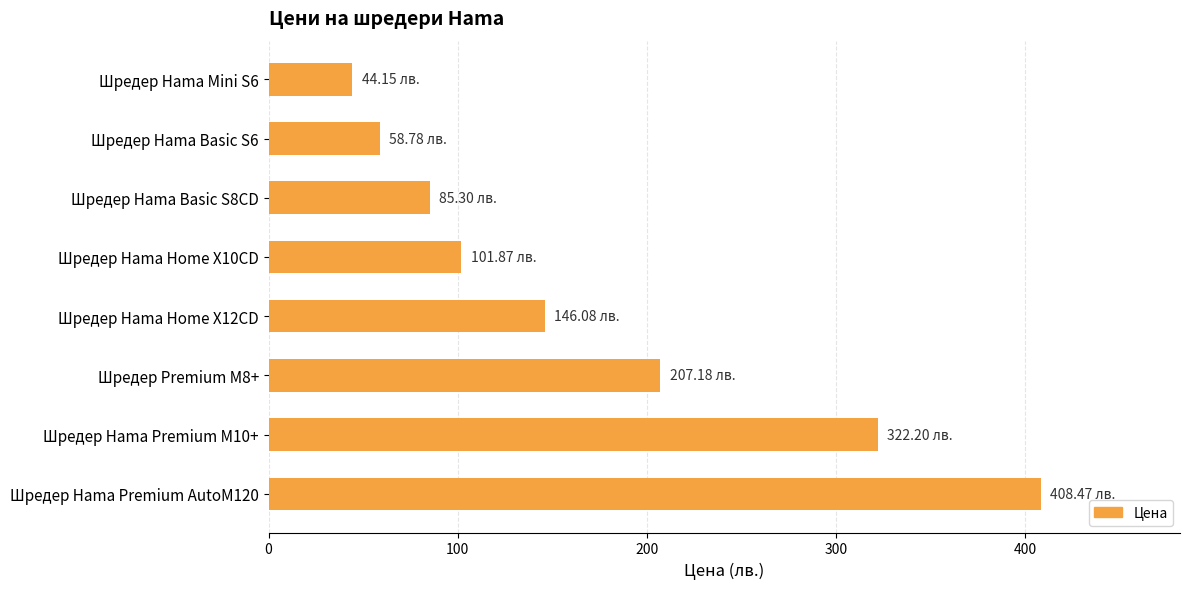

What is the minimum value shown in the chart?

44.1